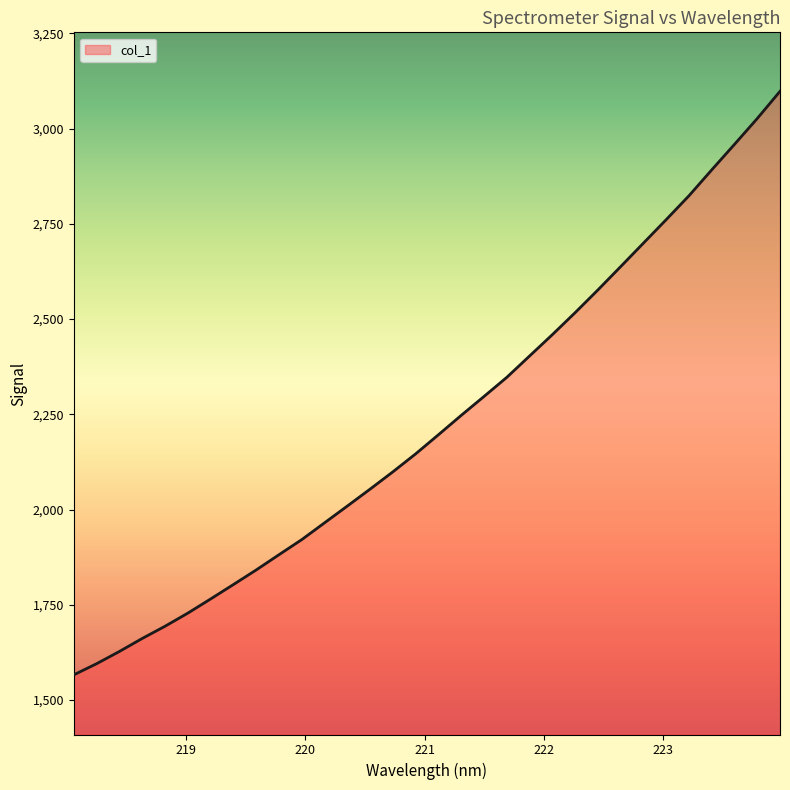

What is the smallest value displayed?

1565.9